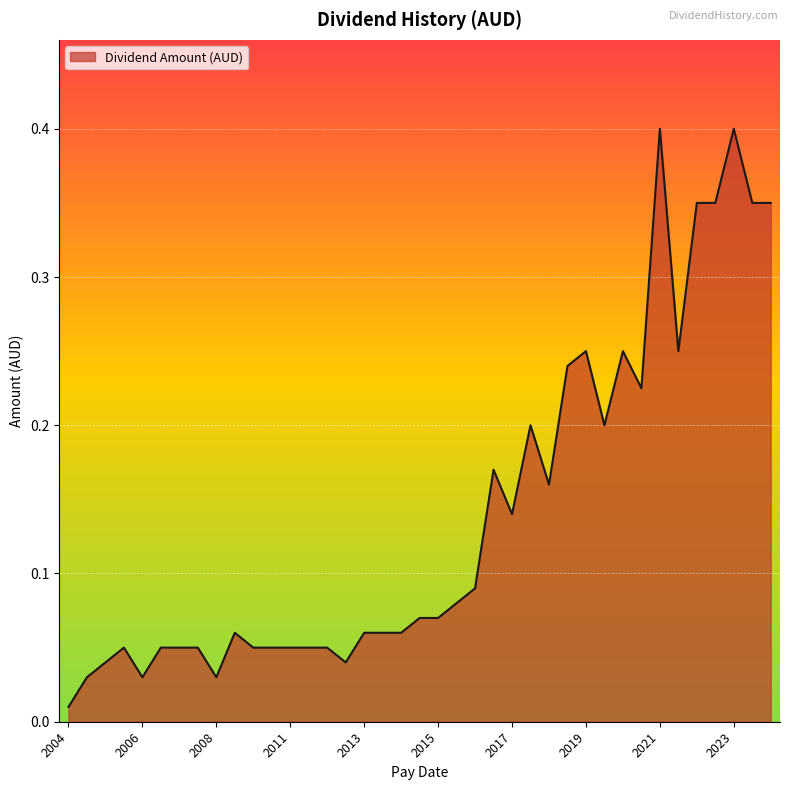

What is the maximum value shown in the chart?

0.4